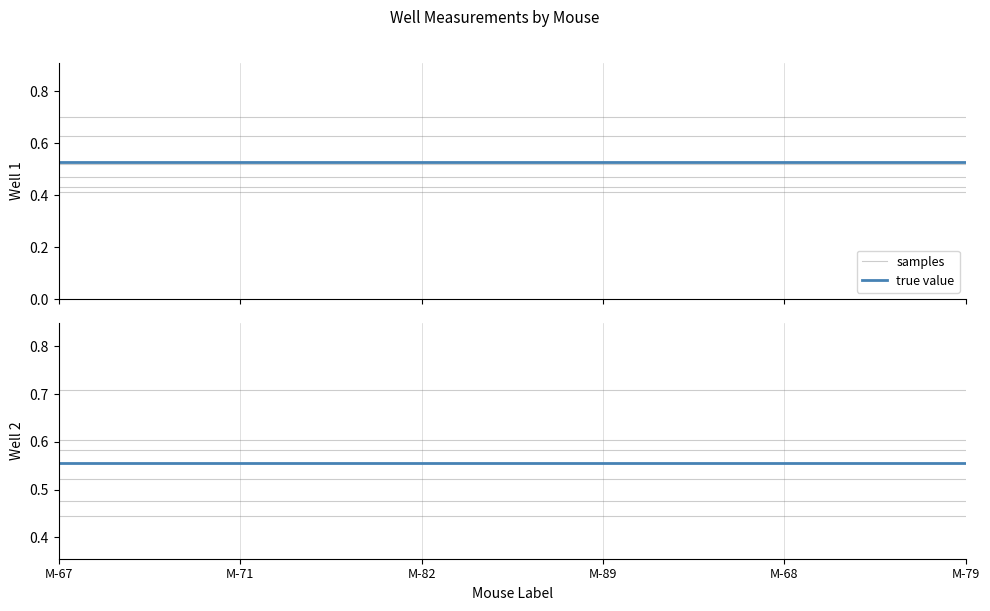

At which label is samples closest to 0?

M-67